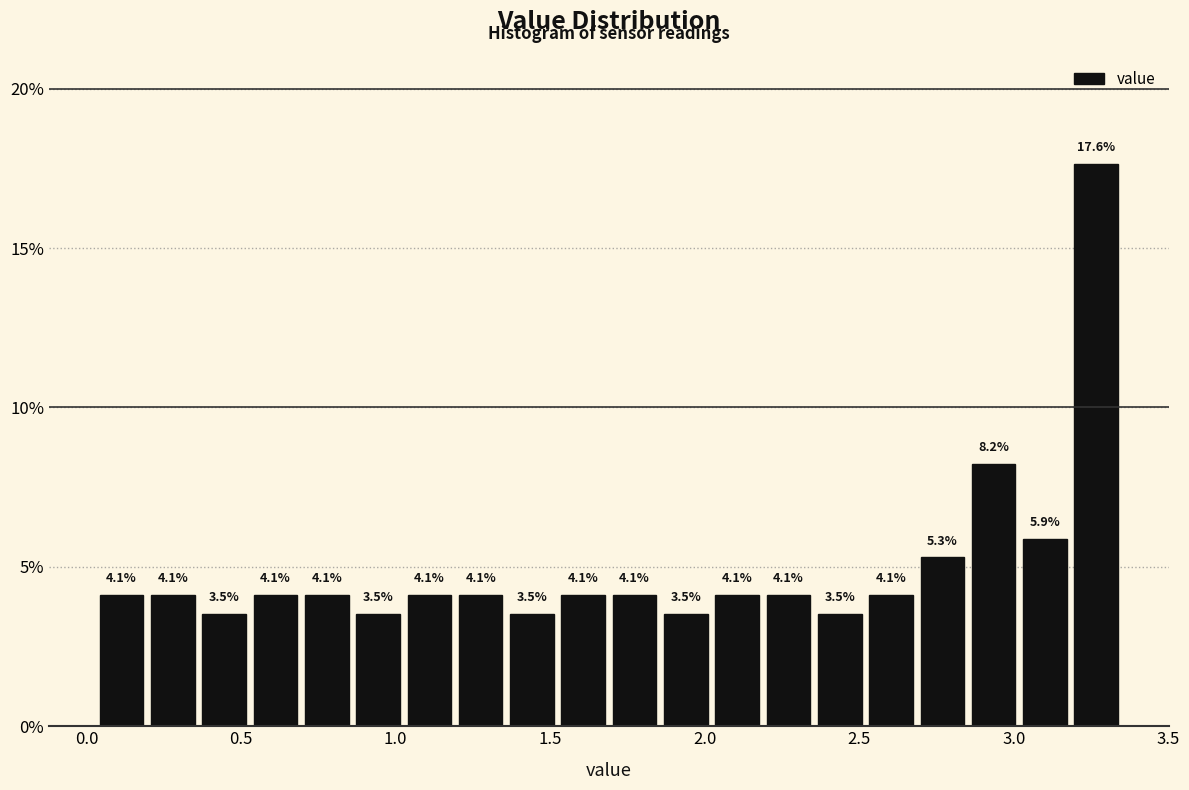

Around what value on the x-axis is the tallest bar? Give the approximate position of its centre, as read against the axis.

3.25